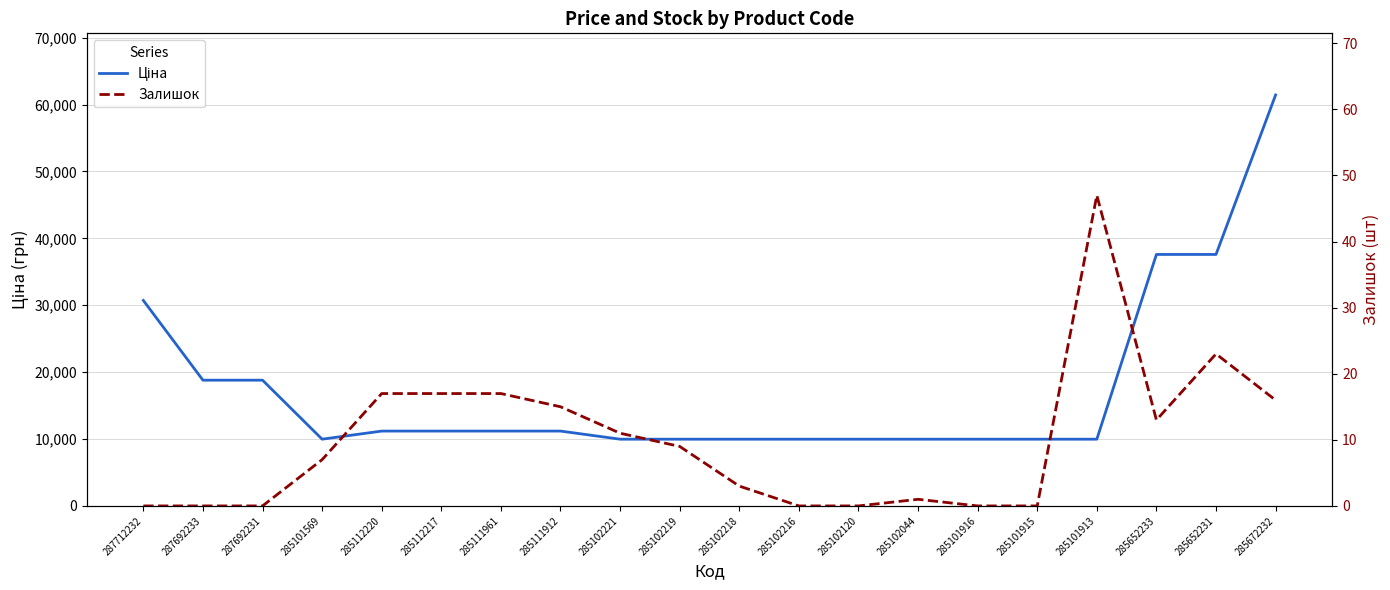

Rank the series by their maximum value, from lowest to highest.

Залишок, Ціна